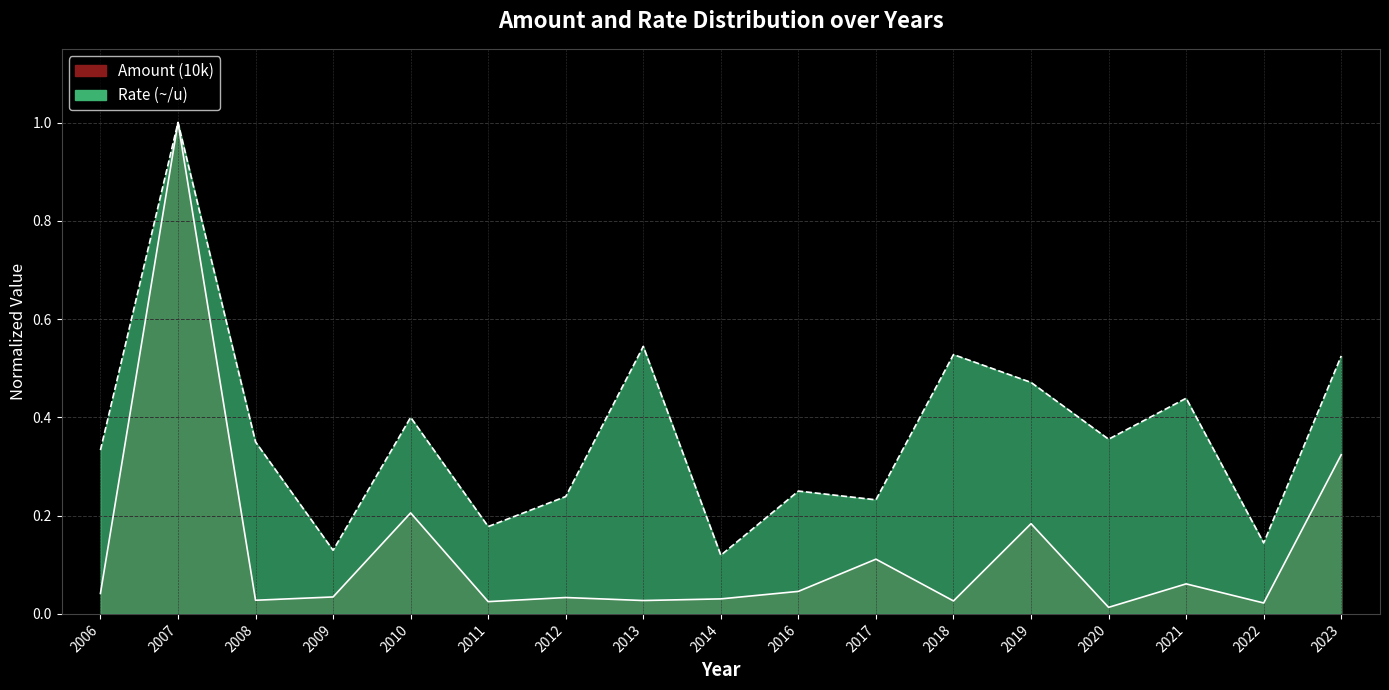

What is the difference between the maximum and minimum values in the Amount (10k) series?

1.0